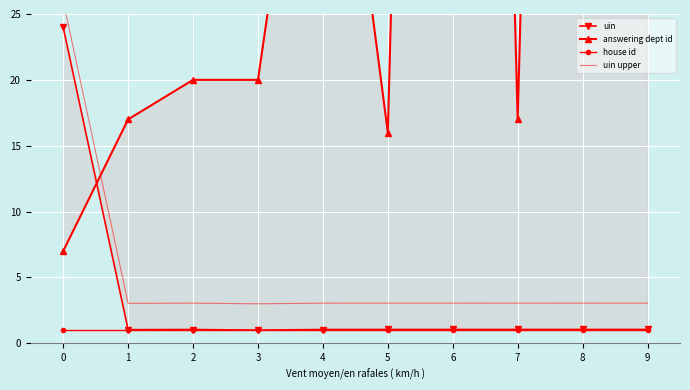

At which category is the sum across all series the highest?

6